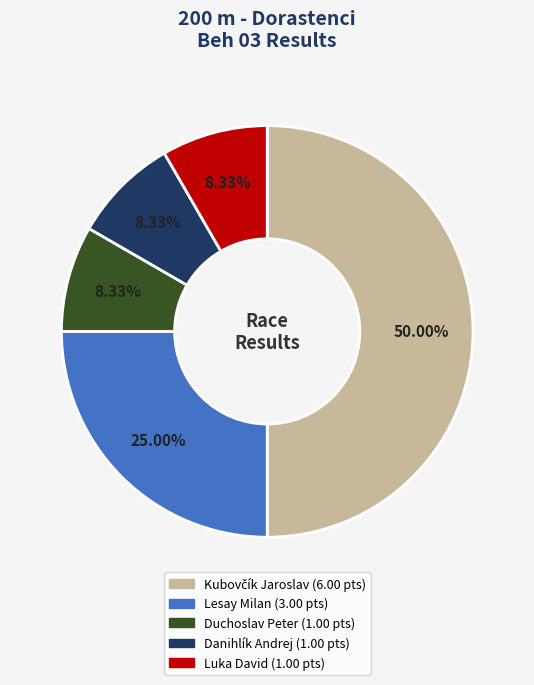

To the nearest percent, what is the average slice percentage?

20%